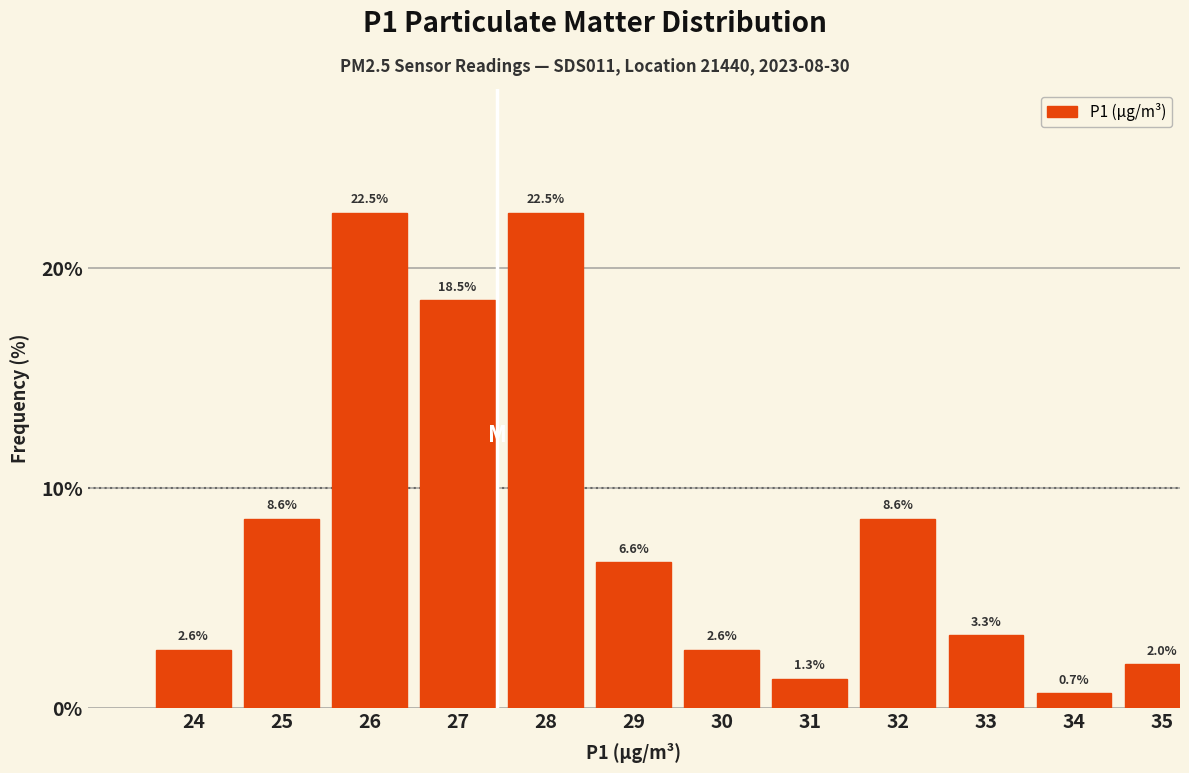

Reading left to right, extract all data points from this chart.

24=2.6	25=8.6	26=22.5	27=18.5	28=22.5	29=6.6	30=2.6	31=1.3	32=8.6	33=3.3	34=0.7	35=2.0